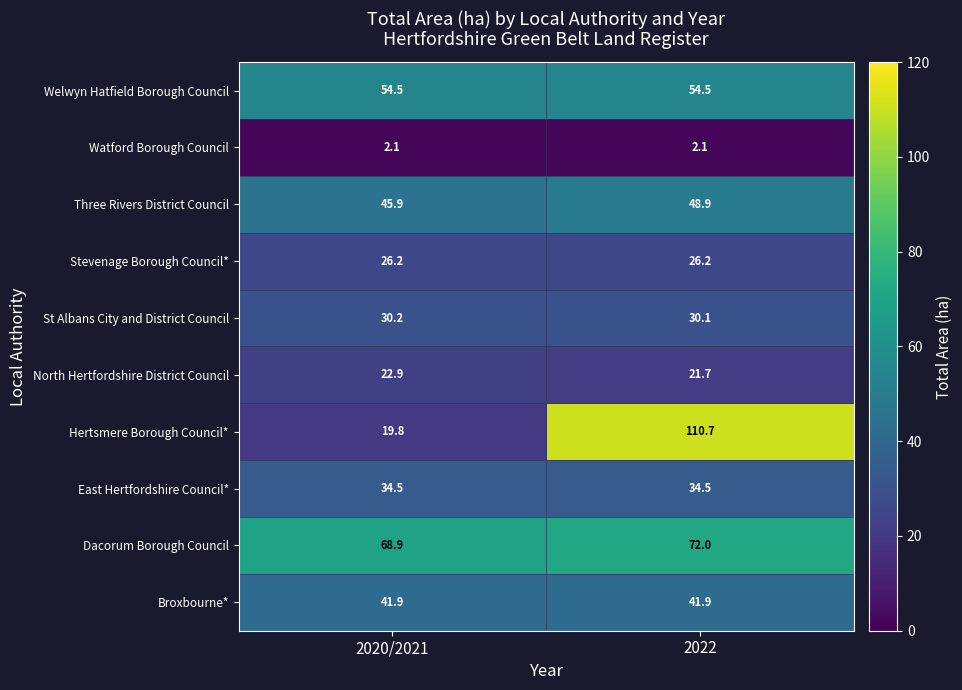

Which series has the largest total across all categories?

Dacorum Borough Council